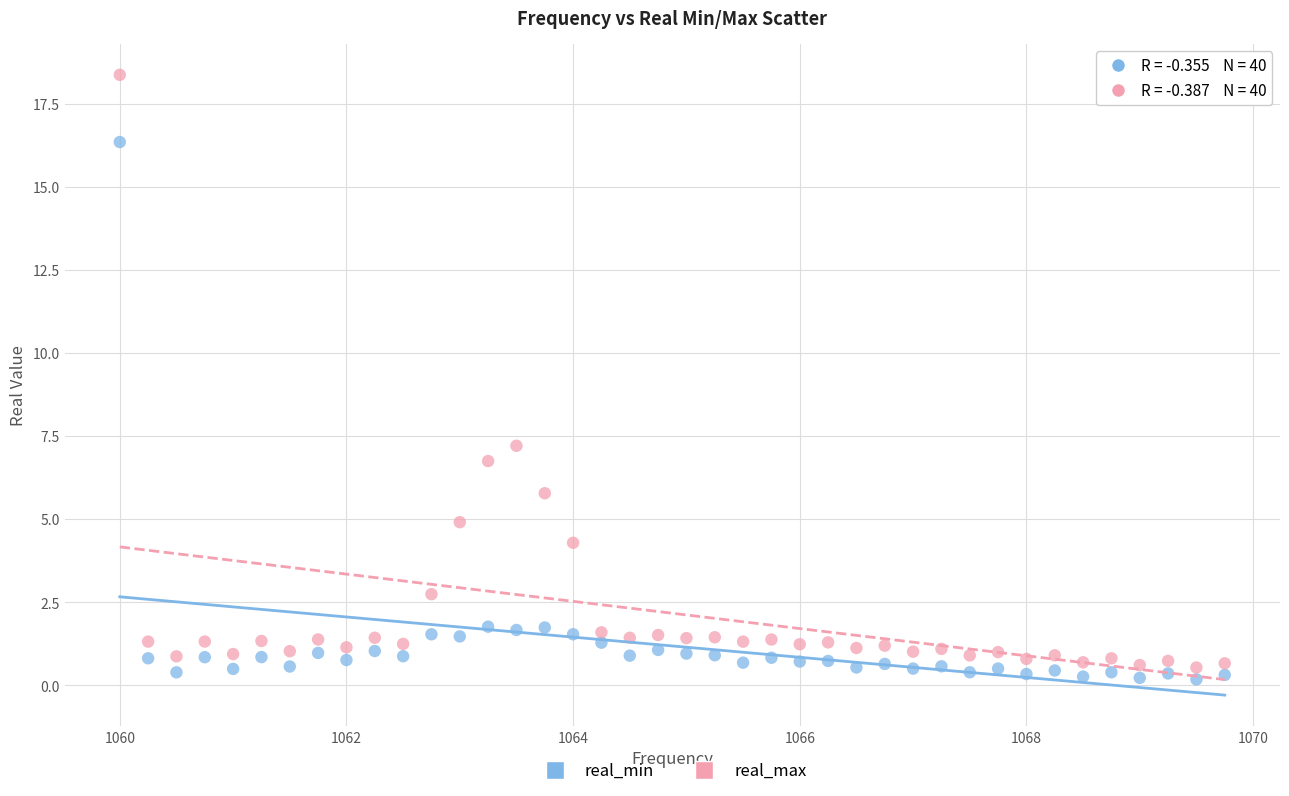

Across all data points, what is the range of X values (max minus min)?

9.8